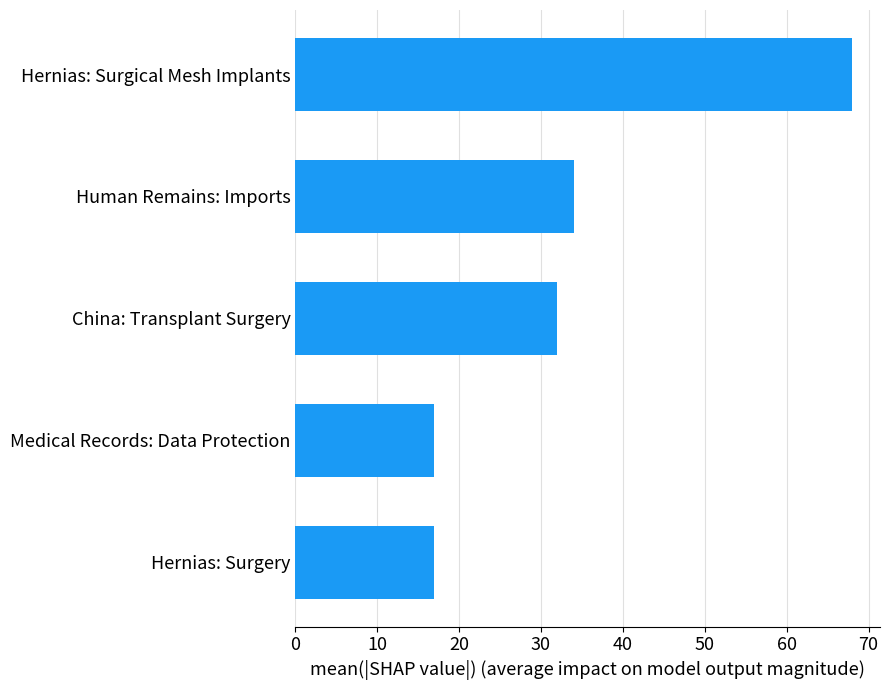

The chart shows a value of 17 at Medical Records: Data Protection. True or false?

True